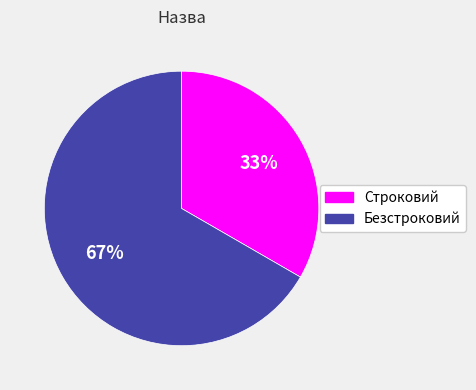

Does any single category account for the majority?

Yes